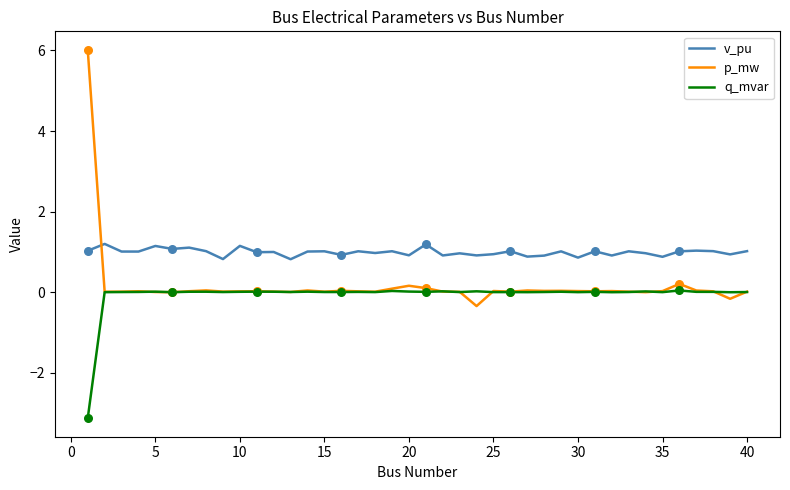

Which series has the widest spread of values?

p_mw